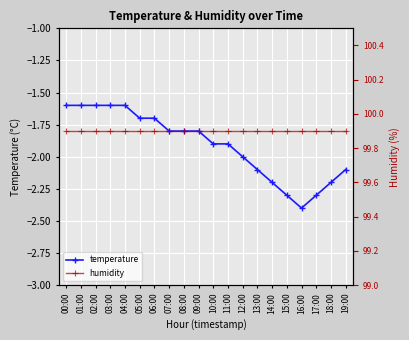

Is it true that temperature equals -2.2 at 18:00?

True